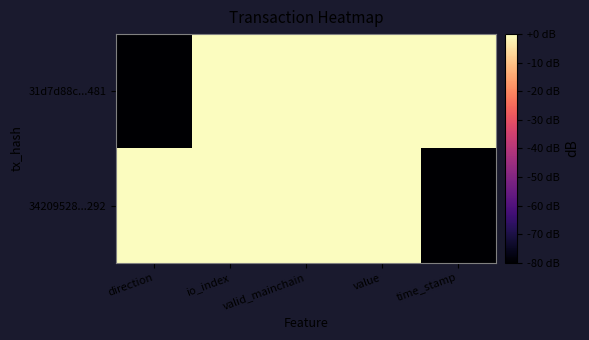

At which category is the sum across all series the highest?

io_index